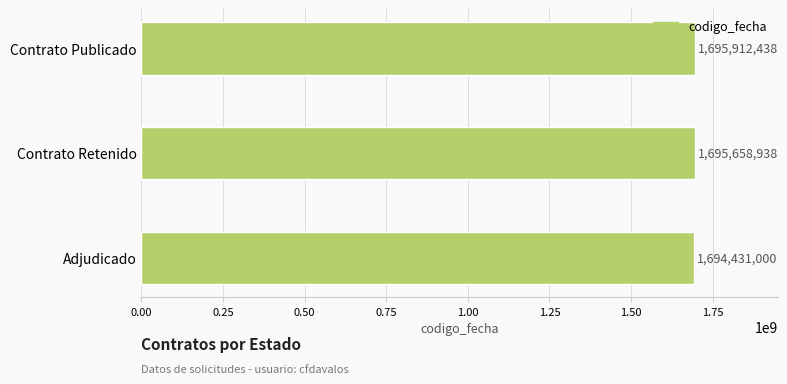

Reading top to bottom, transcribe all the data shown in this chart.

1695912438	1695658938	1694431000